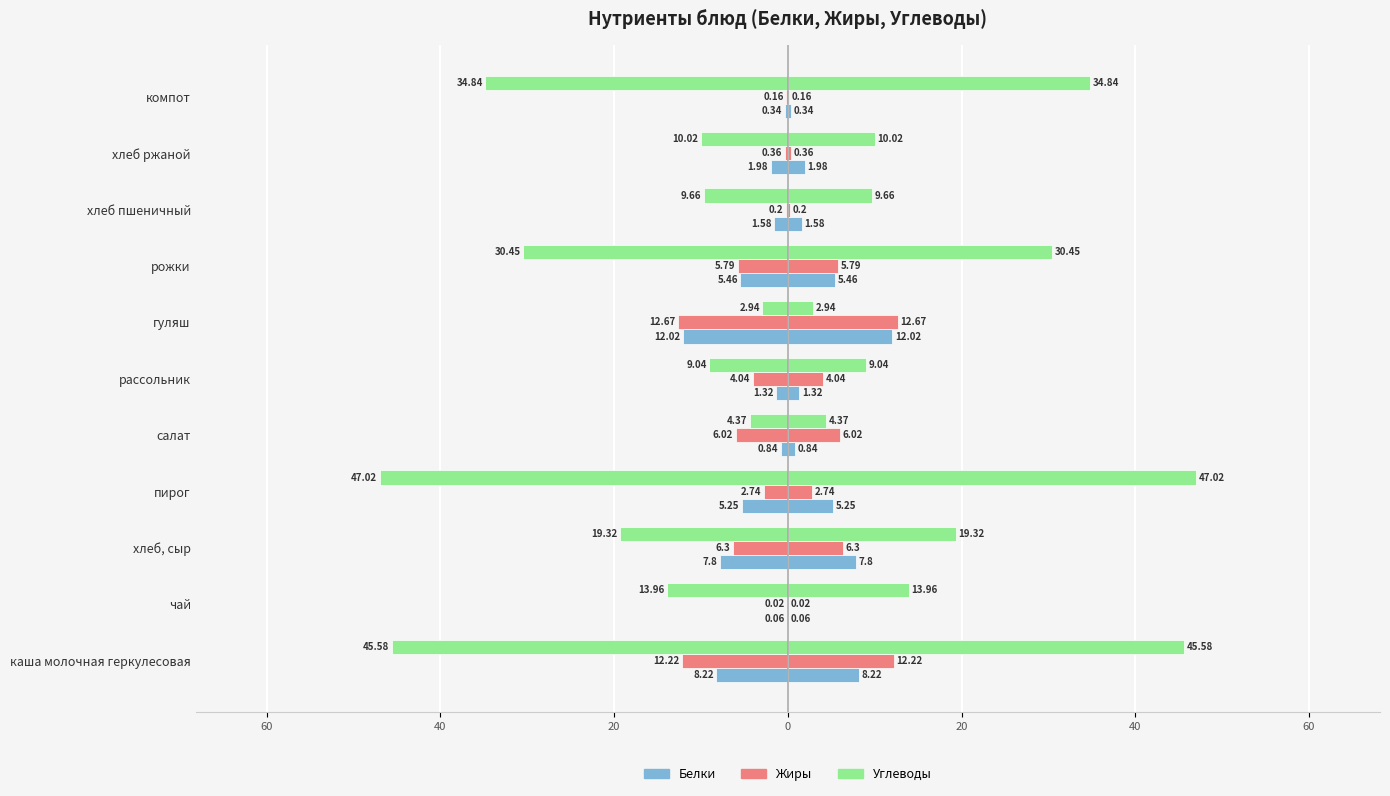

At how many categories does at least one series exceed -26?

11